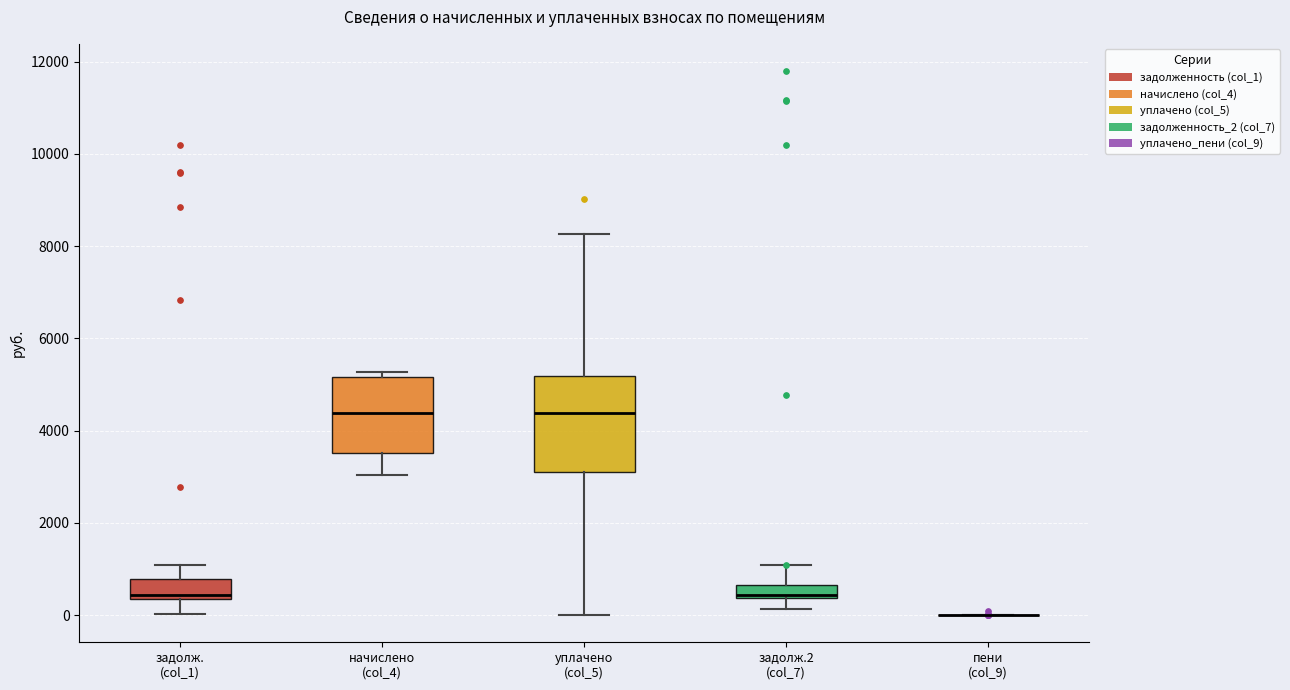

Which box is the tallest, from its lower edge to its upper edge?

уплачено (col_5)